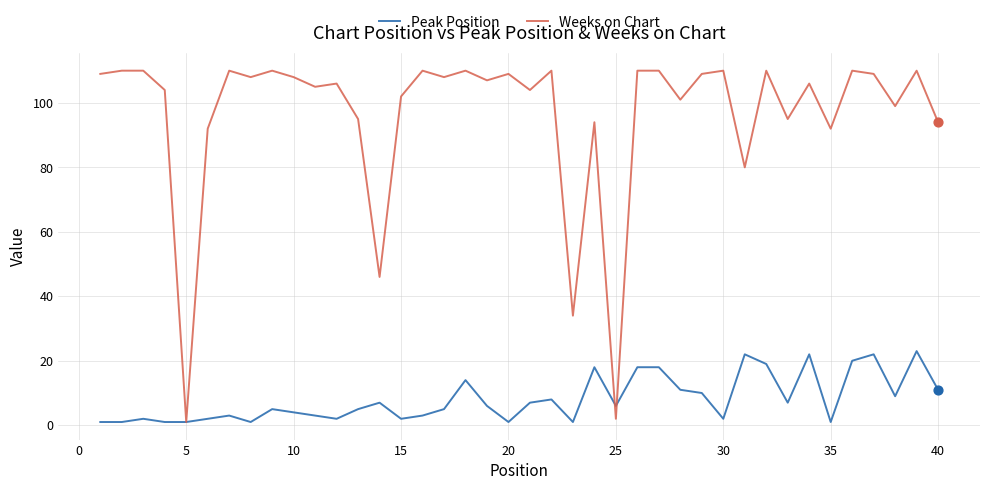

Which series has the widest spread of values?

Weeks on Chart